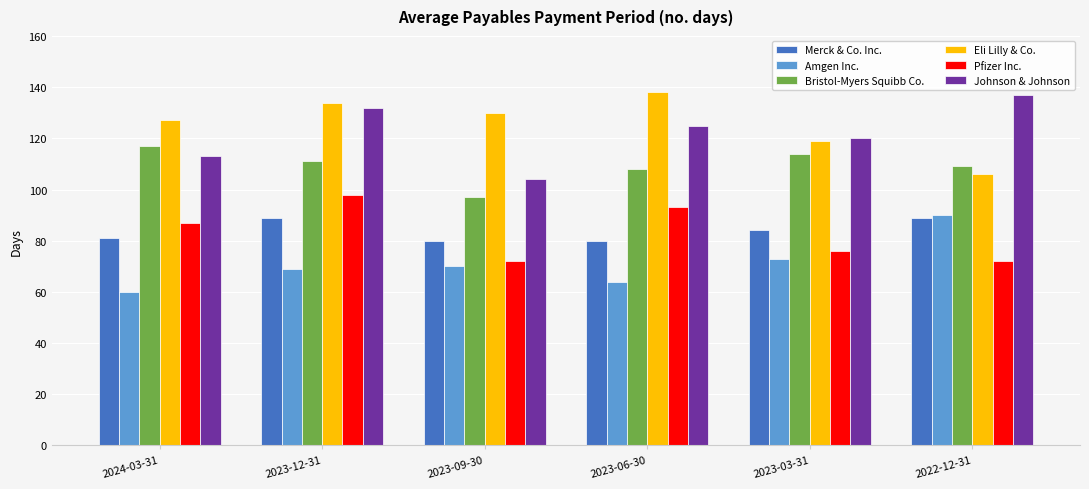

The value of Merck & Co. Inc. at 2023-09-30 is 80. True or false?

True